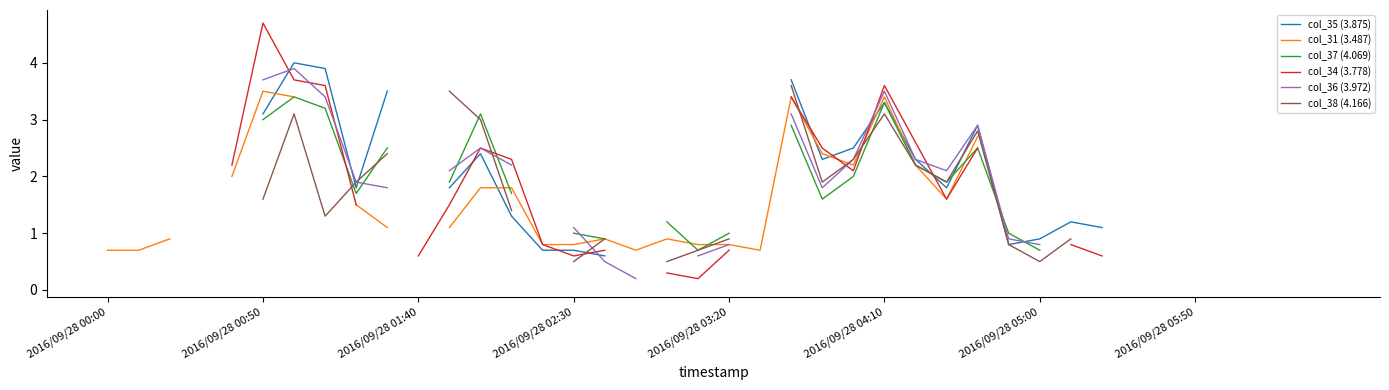

The col_36 (3.972) series shows 2.3 at 24. True or false?

True